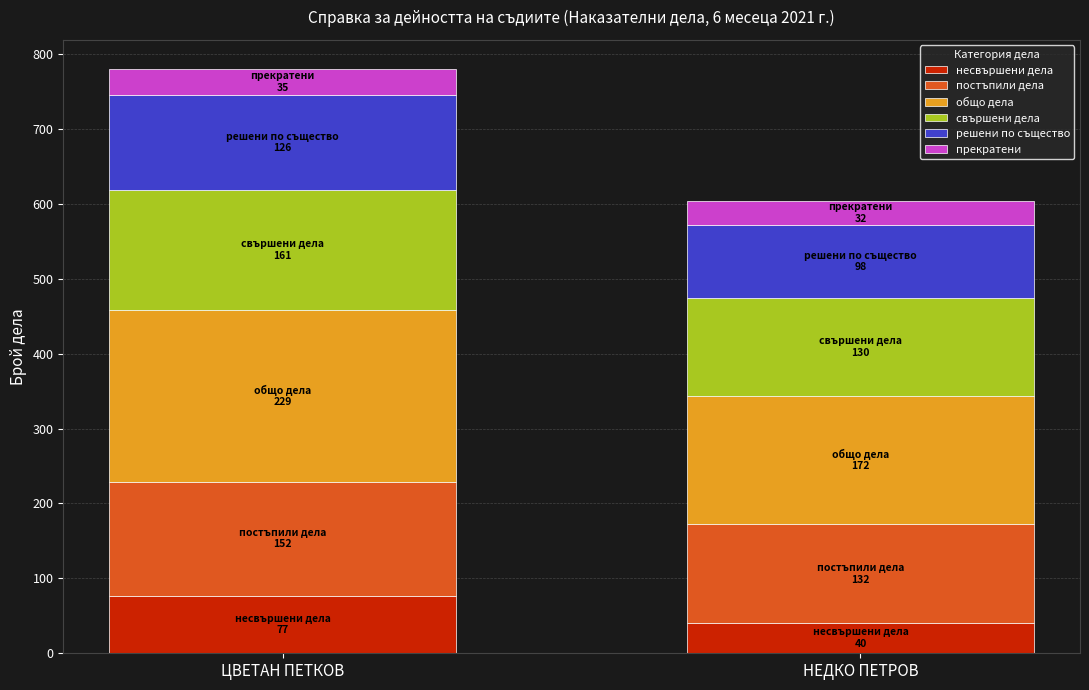

What are all the series names shown in the legend?

несвършени дела, постъпили дела, общо дела, свършени дела, решени по същество, прекратени